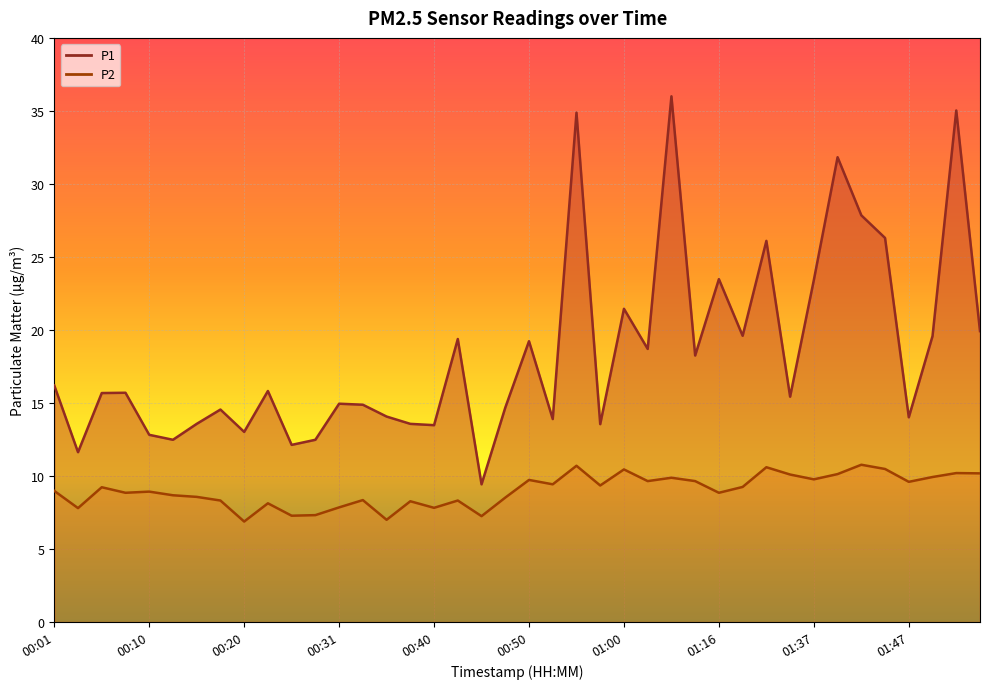

Between 00:18 and 01:54, which series saw the biggest shift?

P1